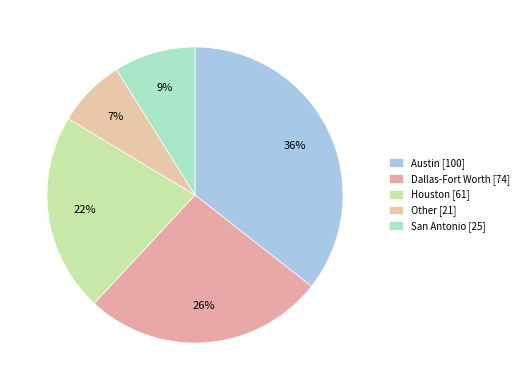

Count the number of slices in the pie.

5